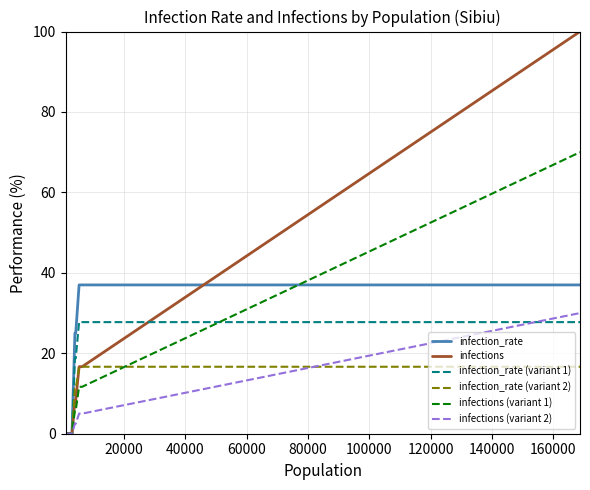

What are all the series names shown in the legend?

infection_rate, infections, infection_rate (variant 1), infection_rate (variant 2), infections (variant 1), infections (variant 2)